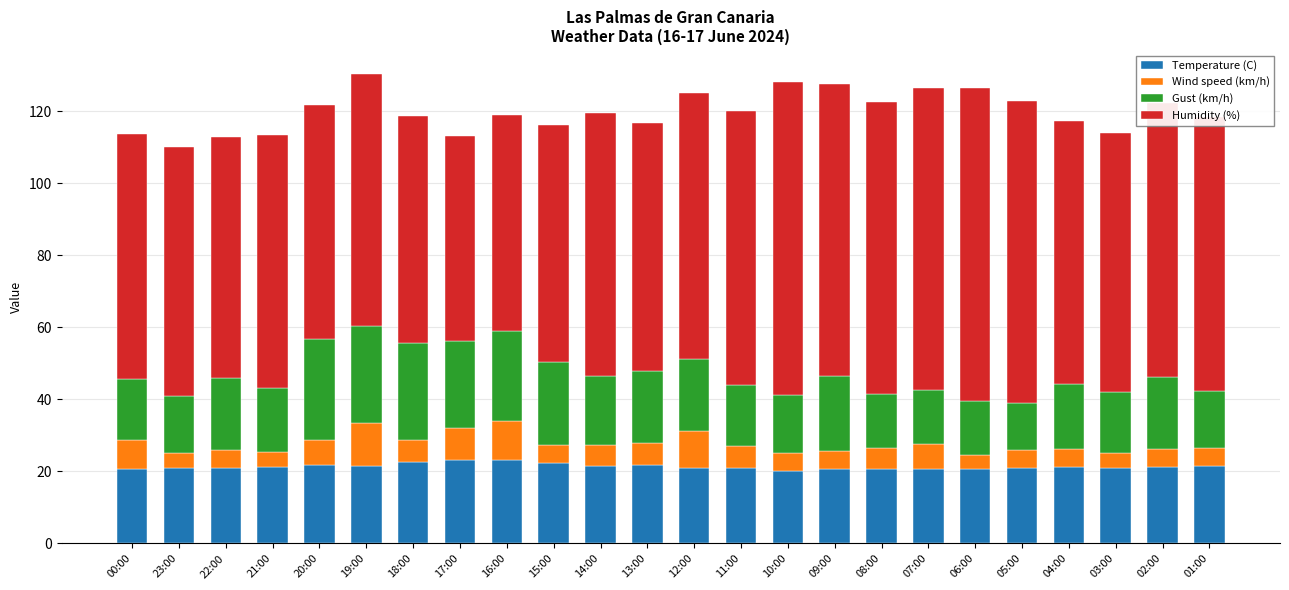

Does the chart contain stacked bars?

Yes